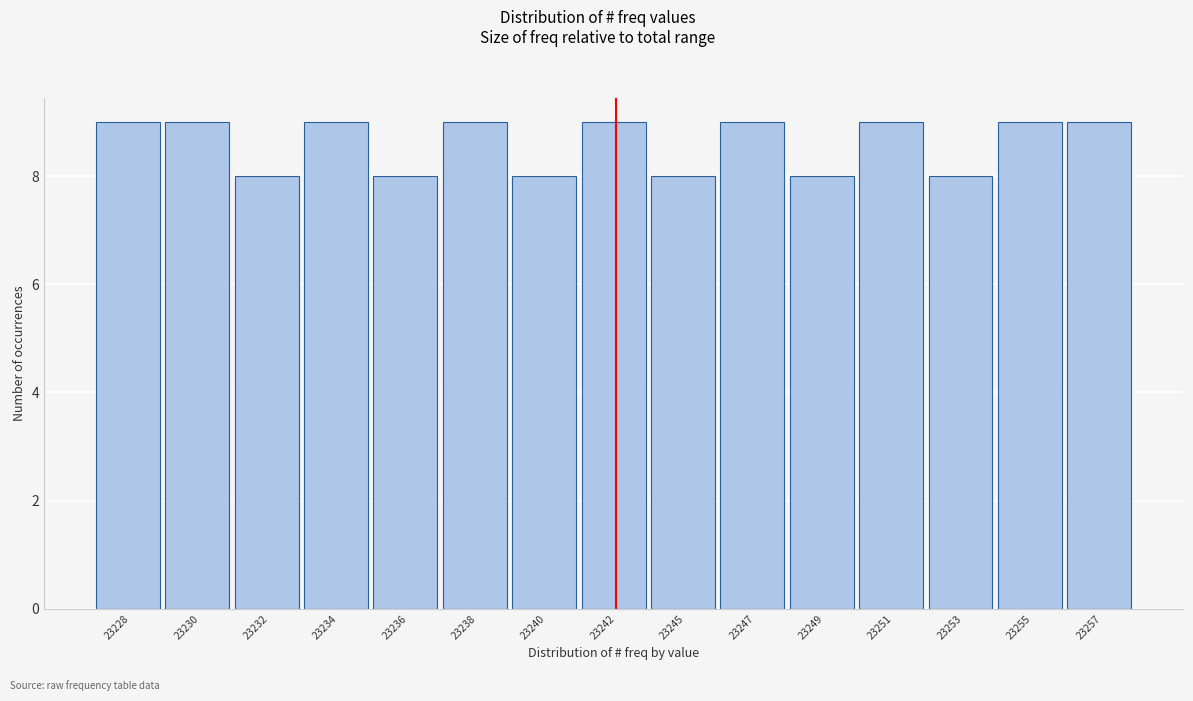

Reading right to left, list all the values displayed in this chart.

9	9	8	9	8	9	8	9	8	9	8	9	8	9	9